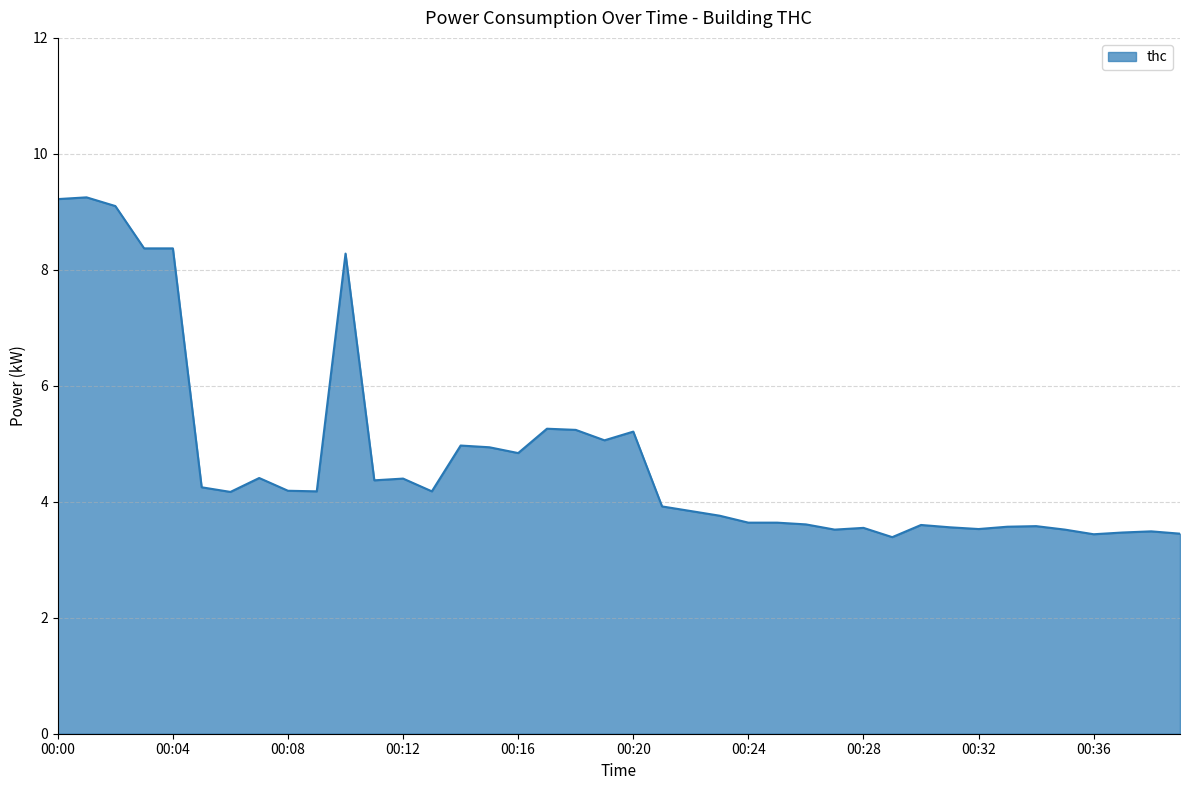

What is the smallest value displayed?

3.4